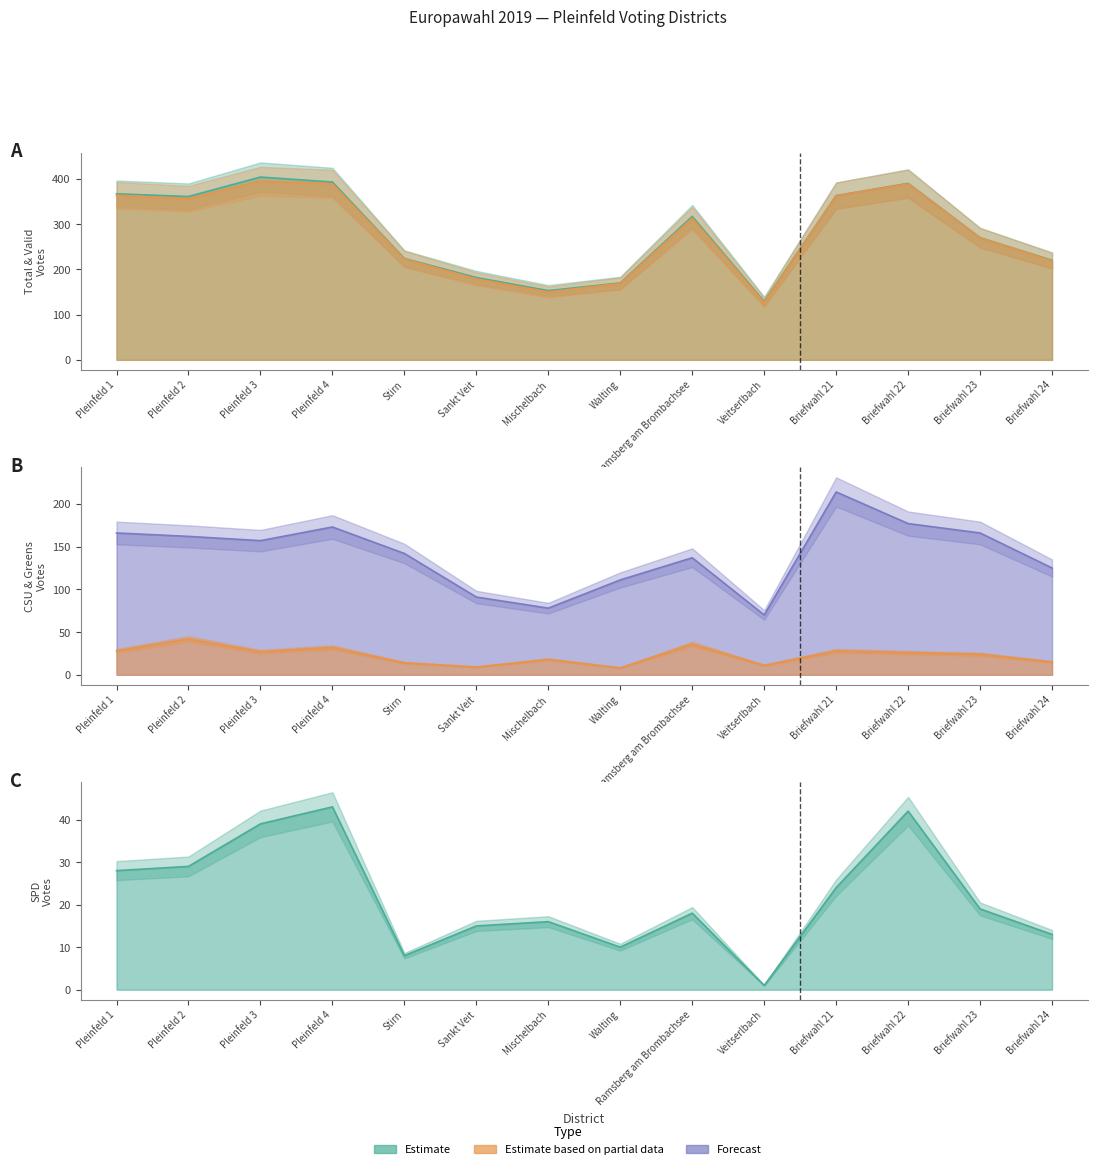

In B (Total Votes), how many points are lower than both neighbors (excluding endpoints)?

3